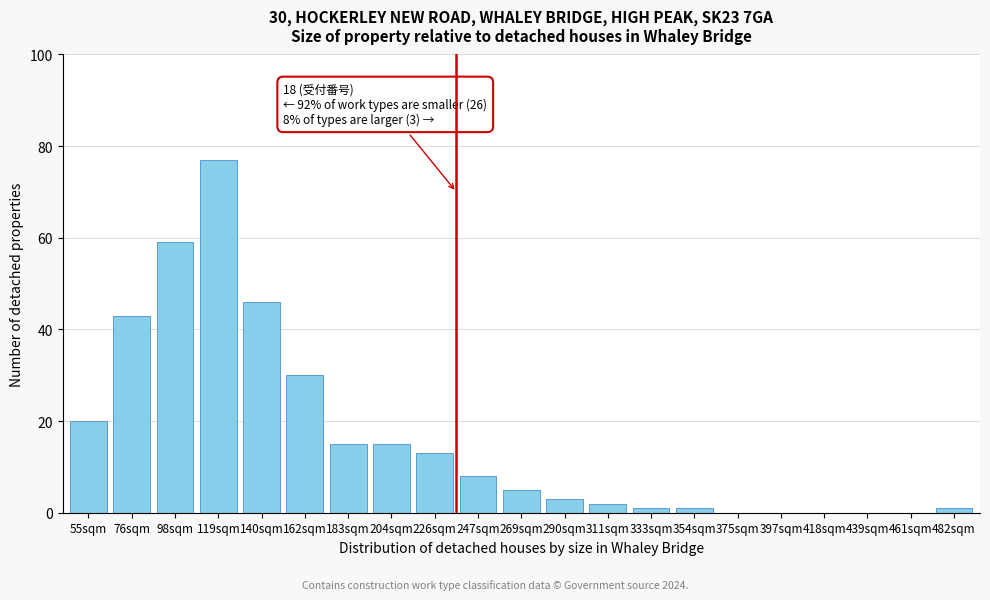

Reading left to right, list all the values displayed in this chart.

55sqm=20	76sqm=43	98sqm=59	119sqm=77	140sqm=46	162sqm=30	183sqm=15	204sqm=15	226sqm=13	247sqm=8	269sqm=5	290sqm=3	311sqm=2	333sqm=1	354sqm=1	375sqm=0	397sqm=0	418sqm=0	439sqm=0	461sqm=0	482sqm=1